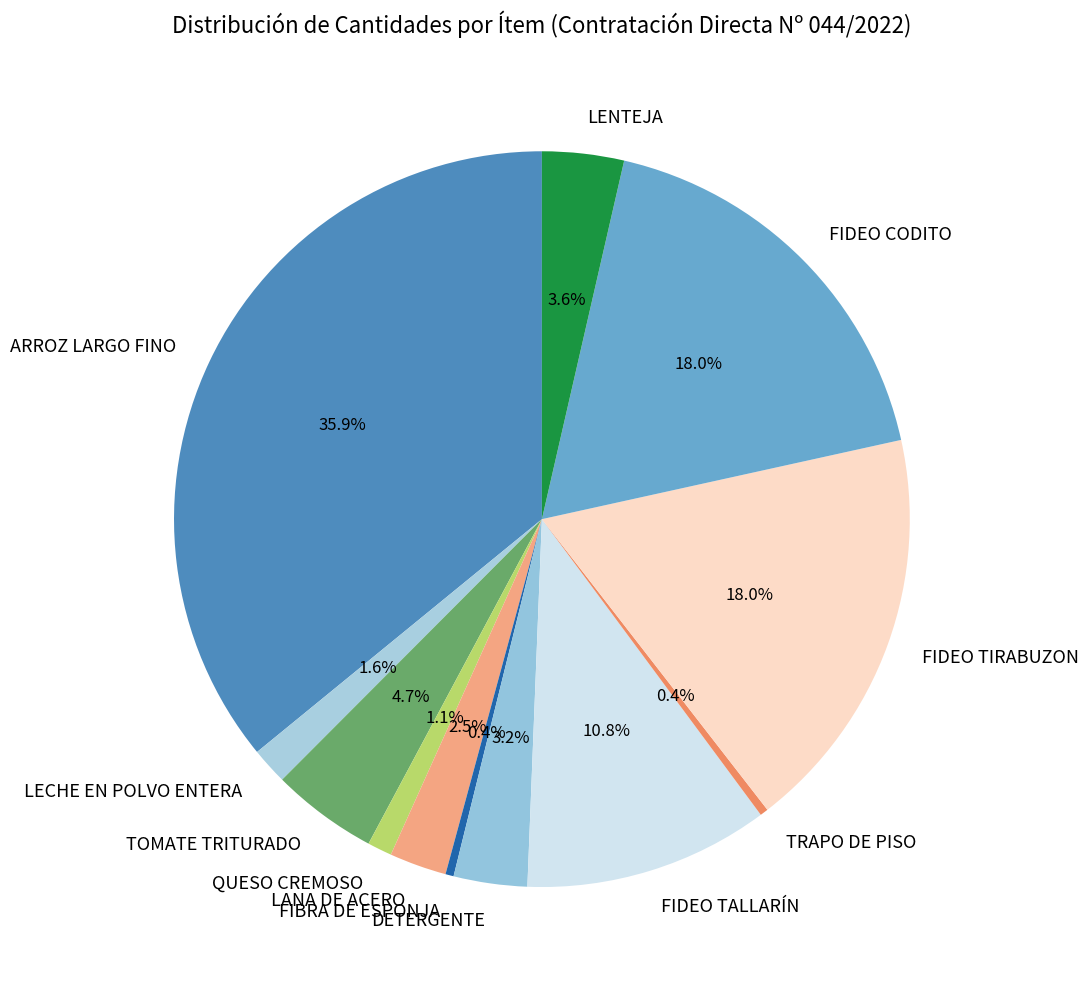

Is it true that TRAPO DE PISO is 14% of the pie?

False